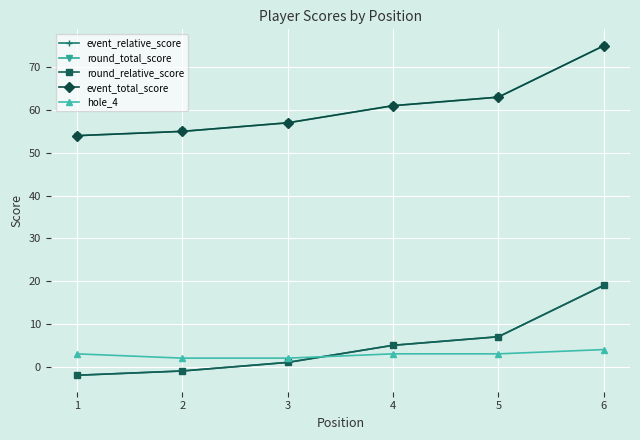

Is this an area chart (filled region under the line)?

No